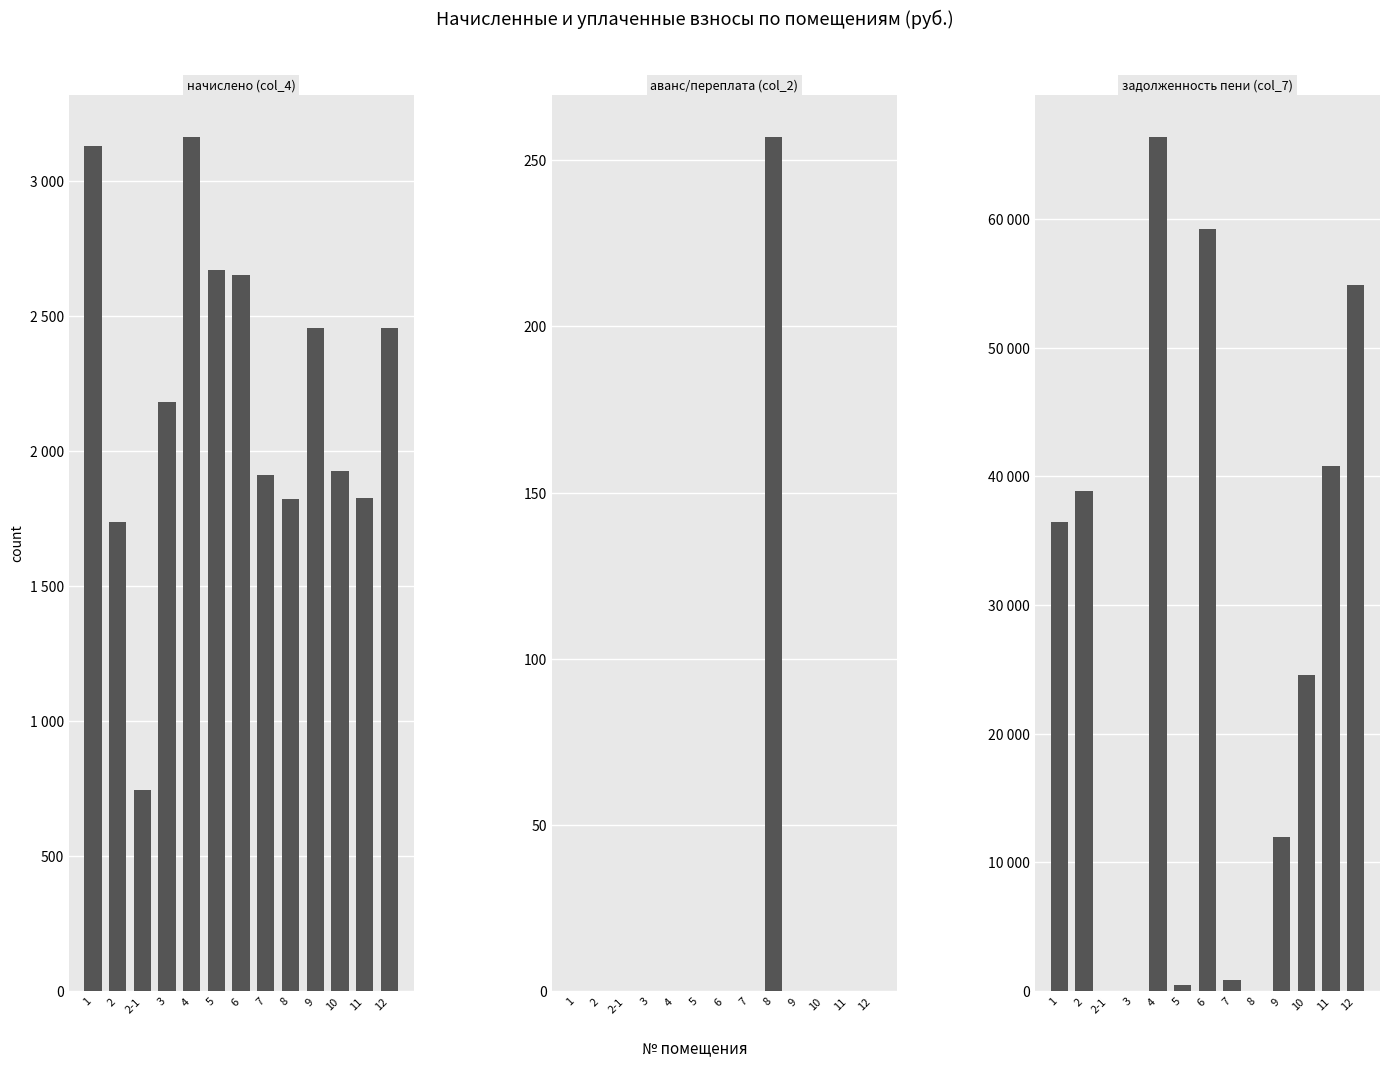

Which series changed the most between 8 and 12?

задолженность пени (col_7)